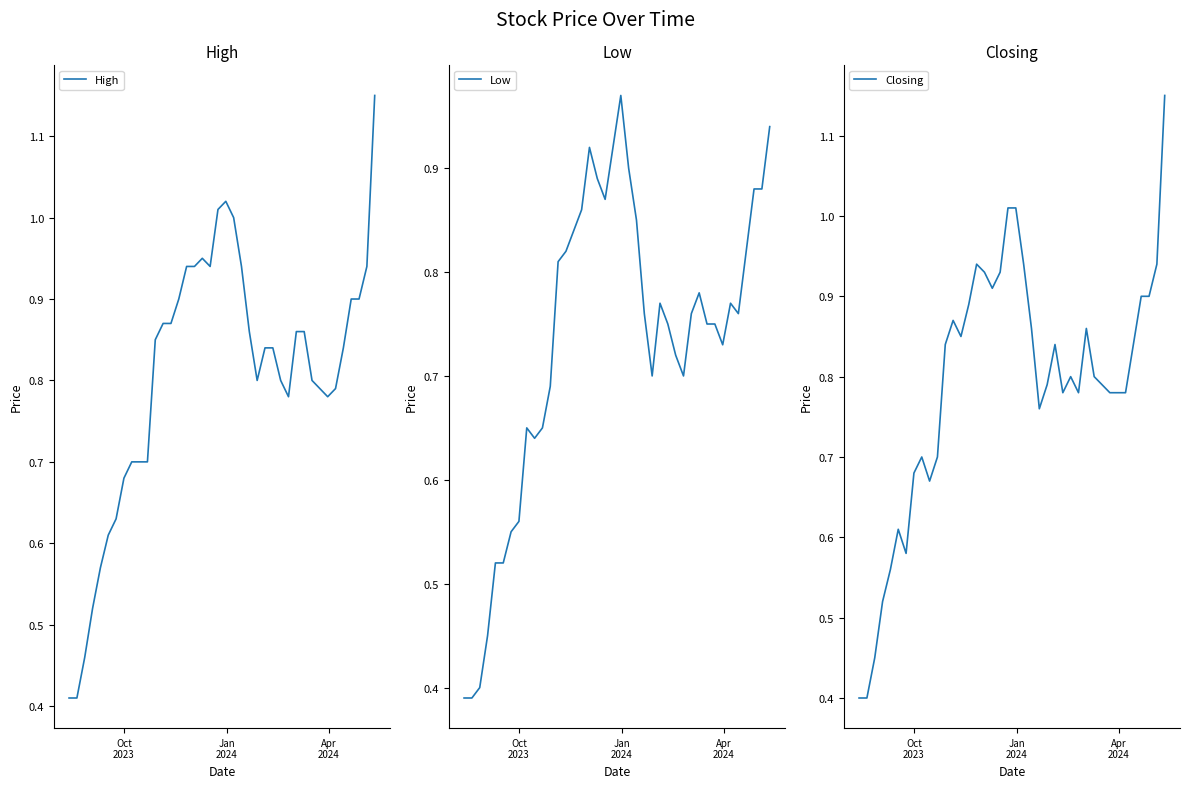

How many interior local valleys does the High series have?

4